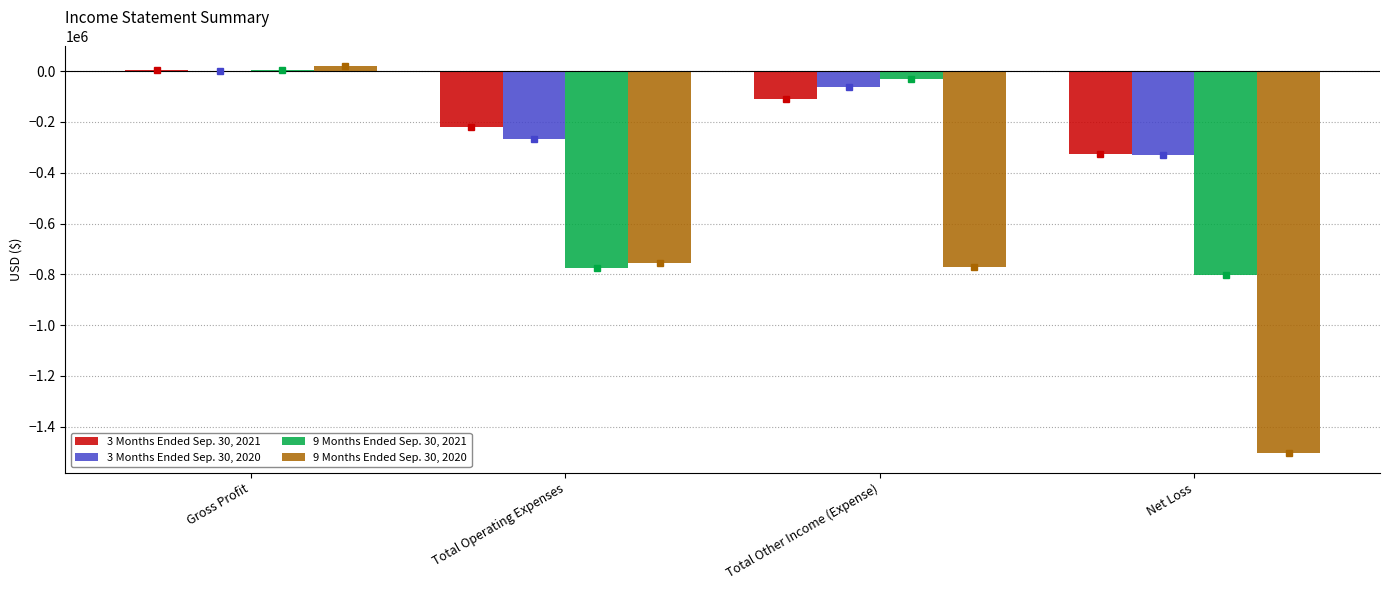

What is the average value of the 9 Months Ended Sep. 30, 2021 series?

-400758